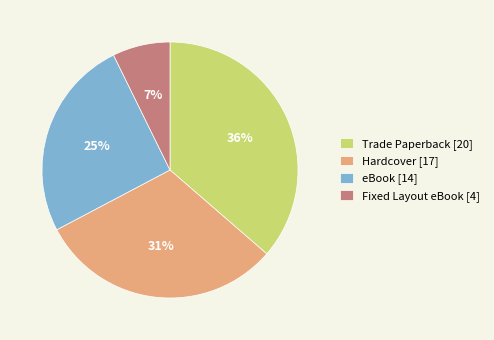

Do Trade Paperback [20] and Fixed Layout eBook [4] together represent more than half of the pie?

No